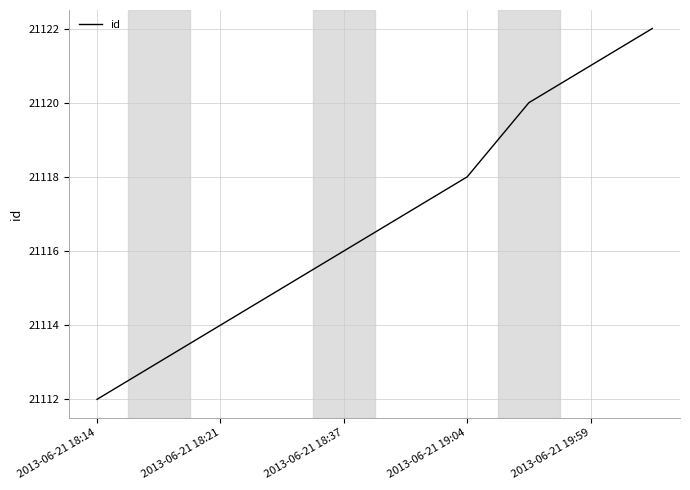

What is the smallest value displayed?

21112